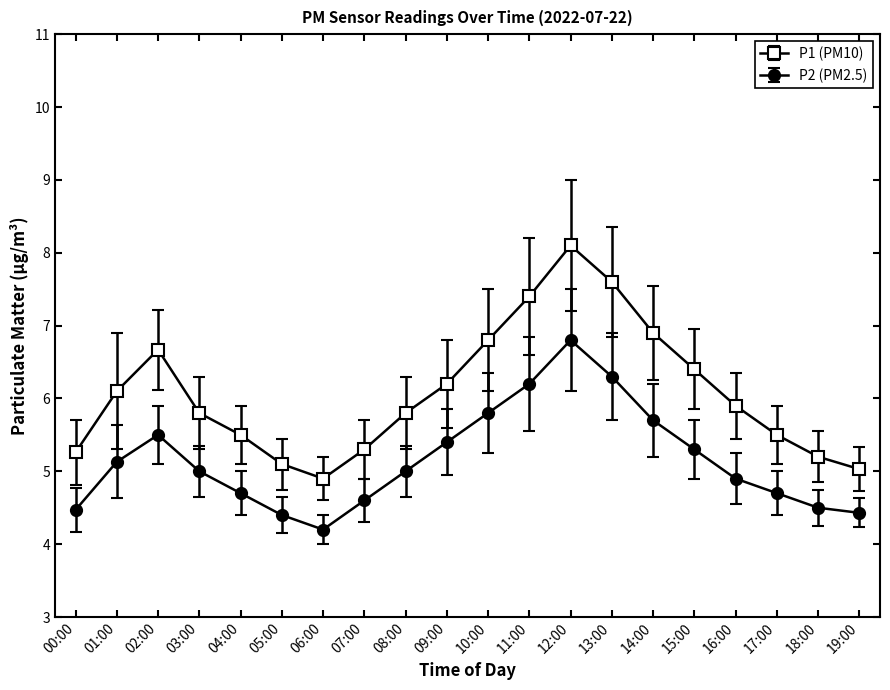

What is the spread (max minus min) of values at 08:00?

0.8